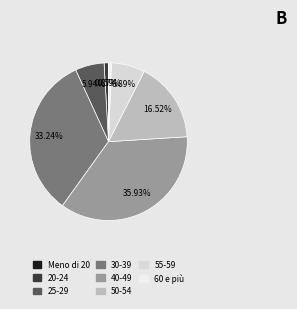

Combined, what portion of the pie is 25-29 and 50-54?

22.5%